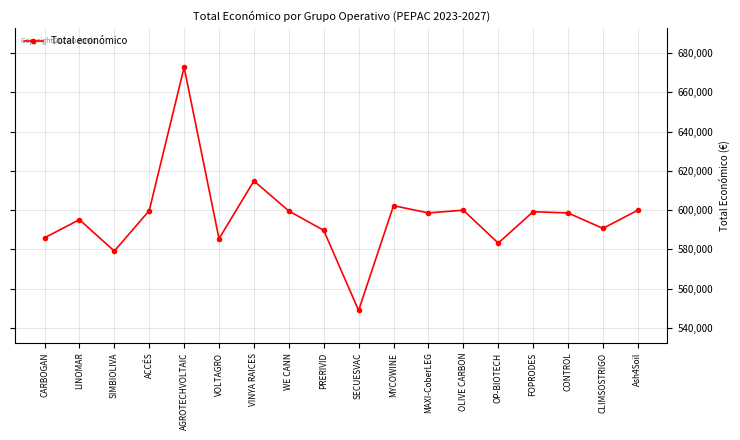

What is the value of the 11th point from the left?

602295.4